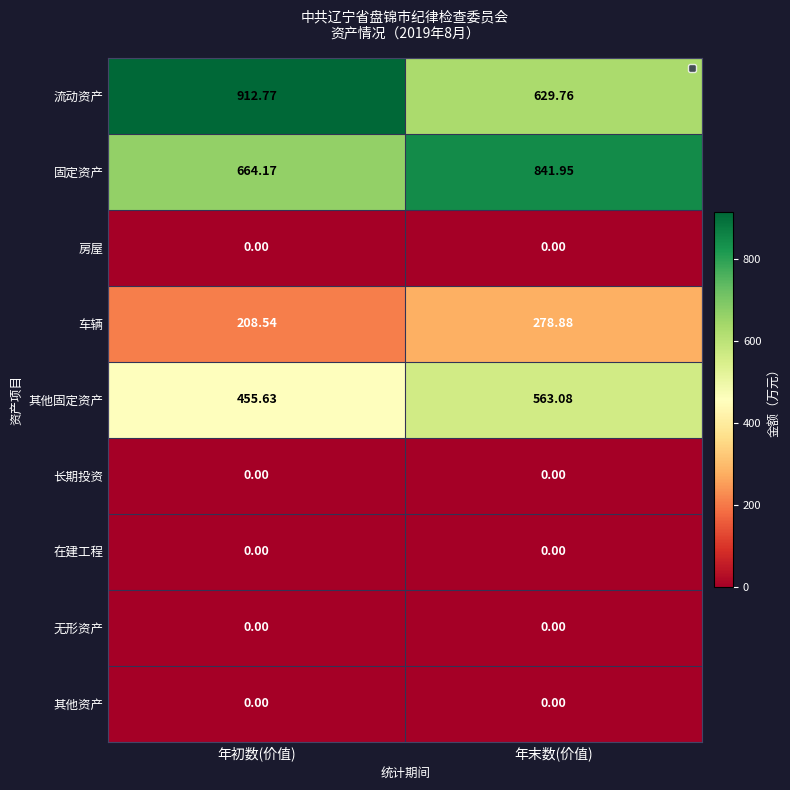

Which series has the largest total across all categories?

流动资产